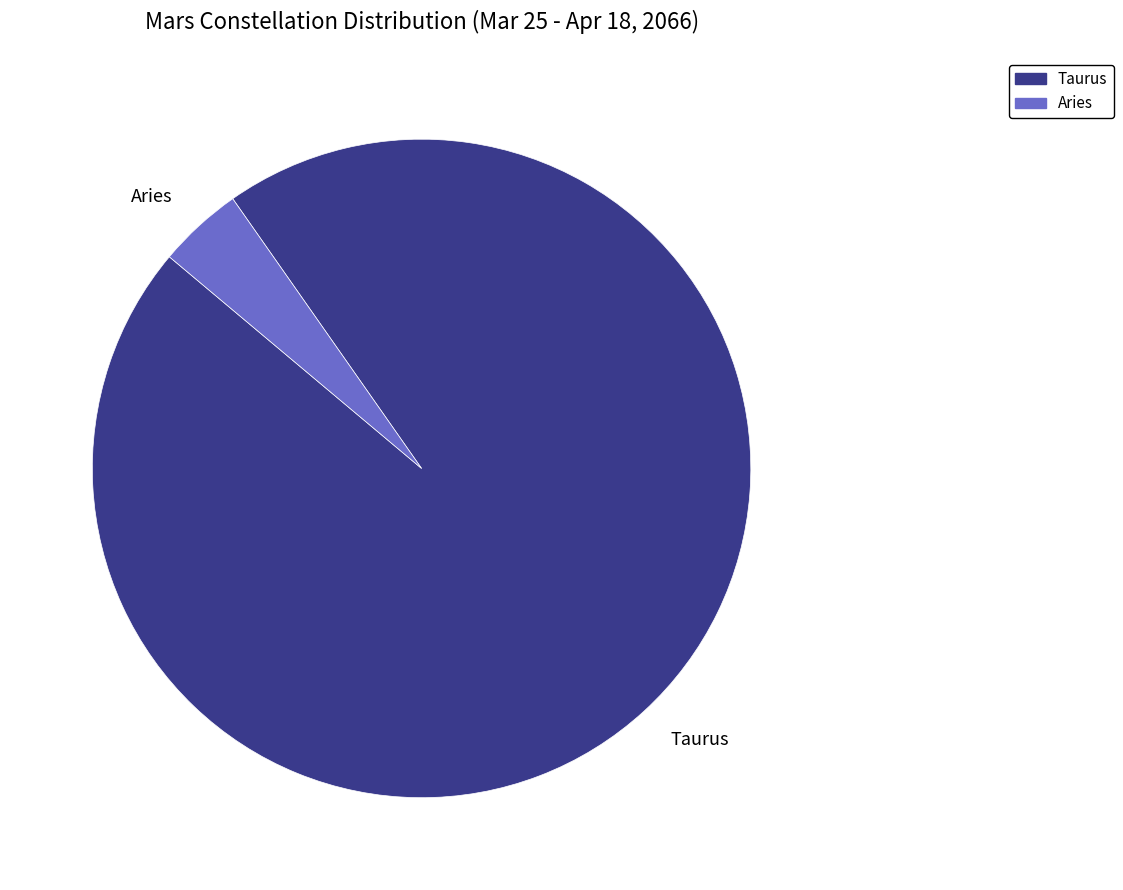

Approximately how many times larger is the value at Taurus compared to Aries?

23.0